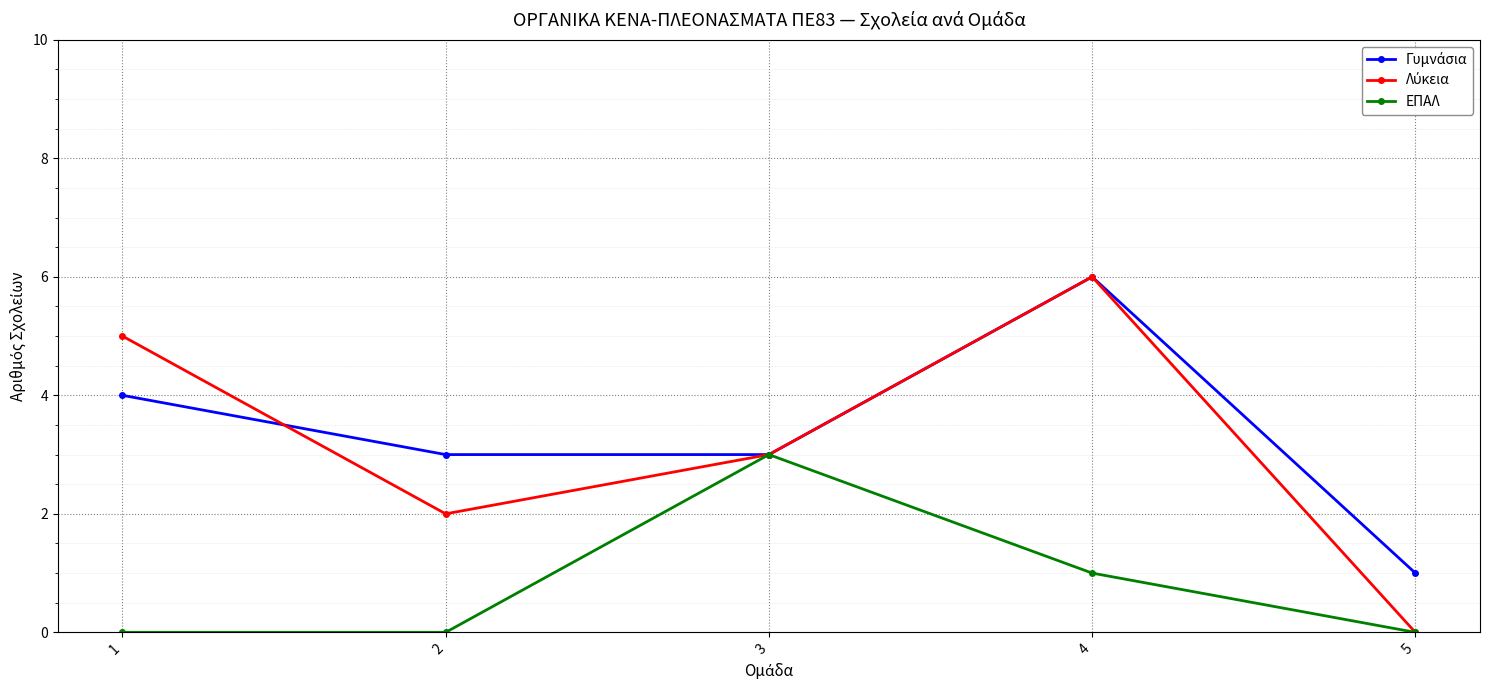

Is it true that ΕΠΑΛ equals 0 at 4?

False